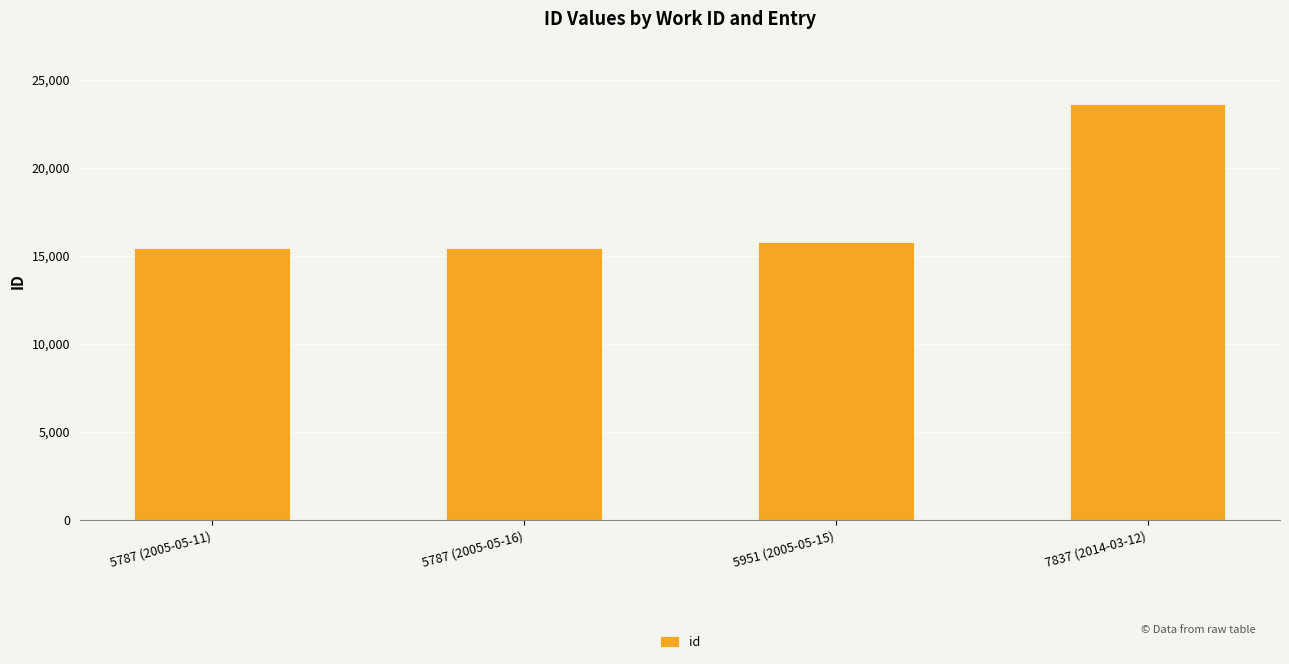

What is the sum of all values?

70300